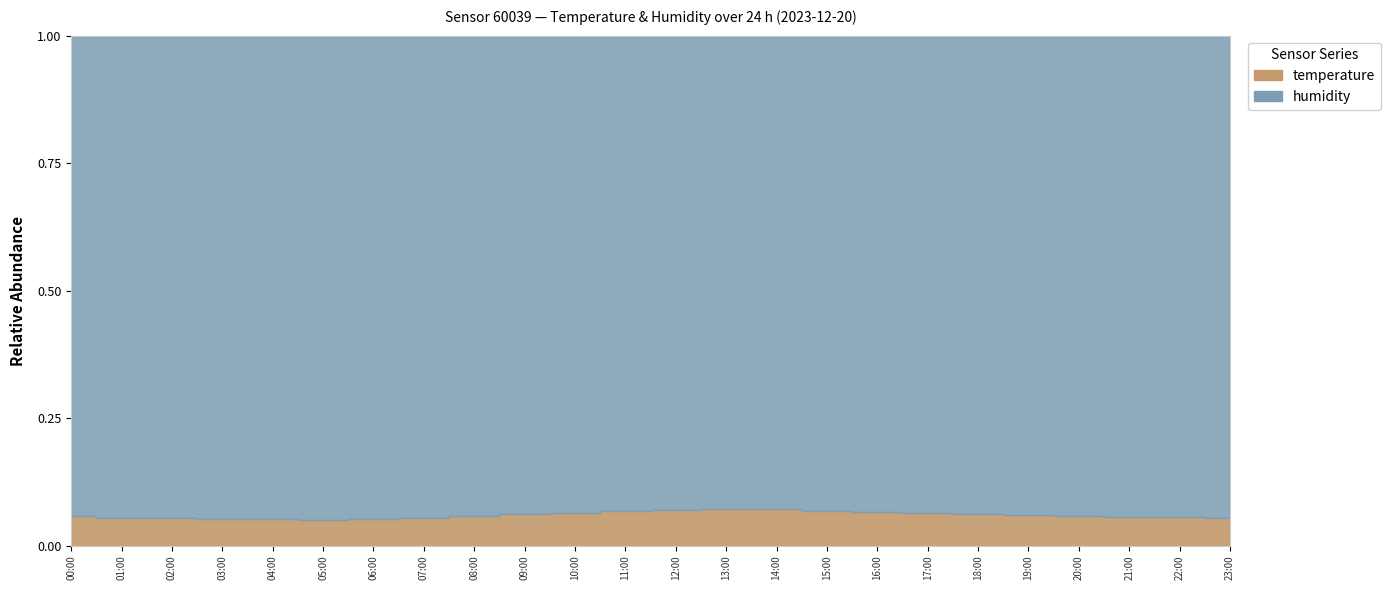

What is the highest value of the humidity series?

99.9